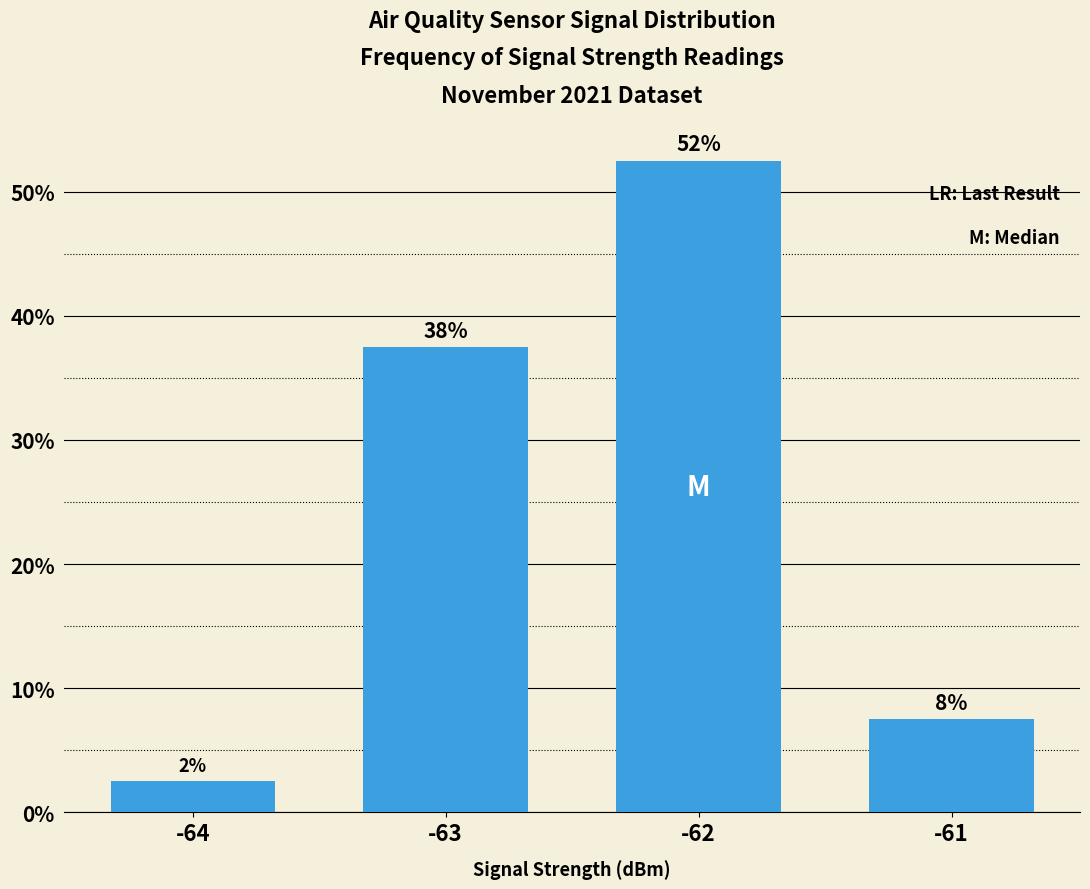

How many bars are there in total?

4